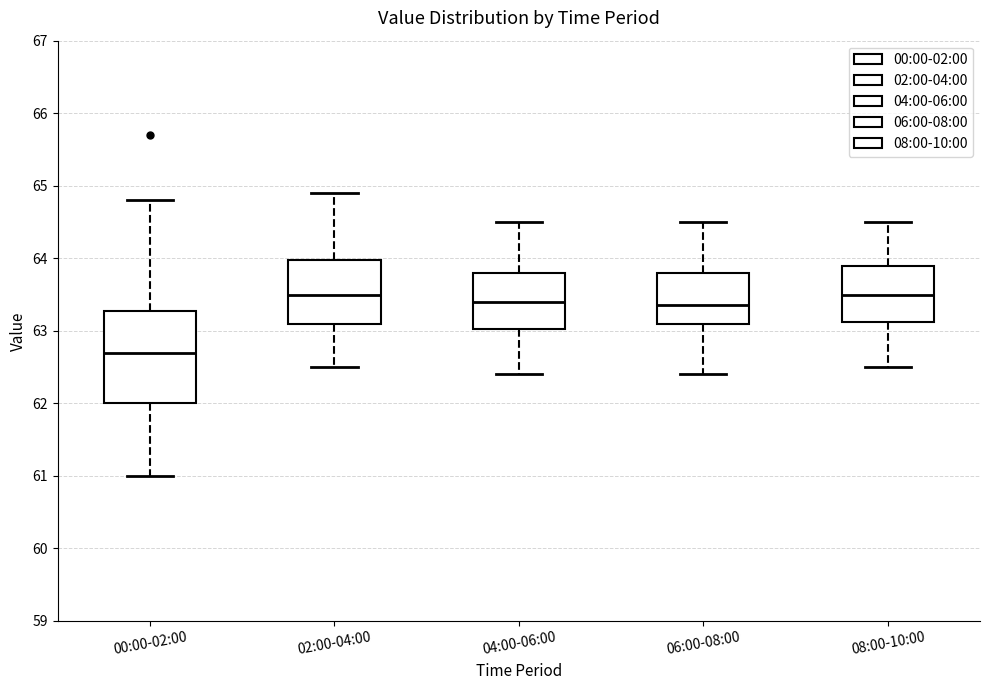

Reading left to right, transcribe this box plot: for each box, give where its median line is, the range the box spans, and where its two whiskers end, as read against the y-axis. The values are not printed on the chart, so give them approximately, as read against the axis.

00:00-02:00: median 62.7, box 62.0 to 63.3, whiskers 61.0 to 64.8
02:00-04:00: median 63.5, box 63.1 to 64.0, whiskers 62.5 to 64.9
04:00-06:00: median 63.4, box 63.0 to 63.8, whiskers 62.4 to 64.5
06:00-08:00: median 63.4, box 63.1 to 63.8, whiskers 62.4 to 64.5
08:00-10:00: median 63.5, box 63.1 to 63.9, whiskers 62.5 to 64.5